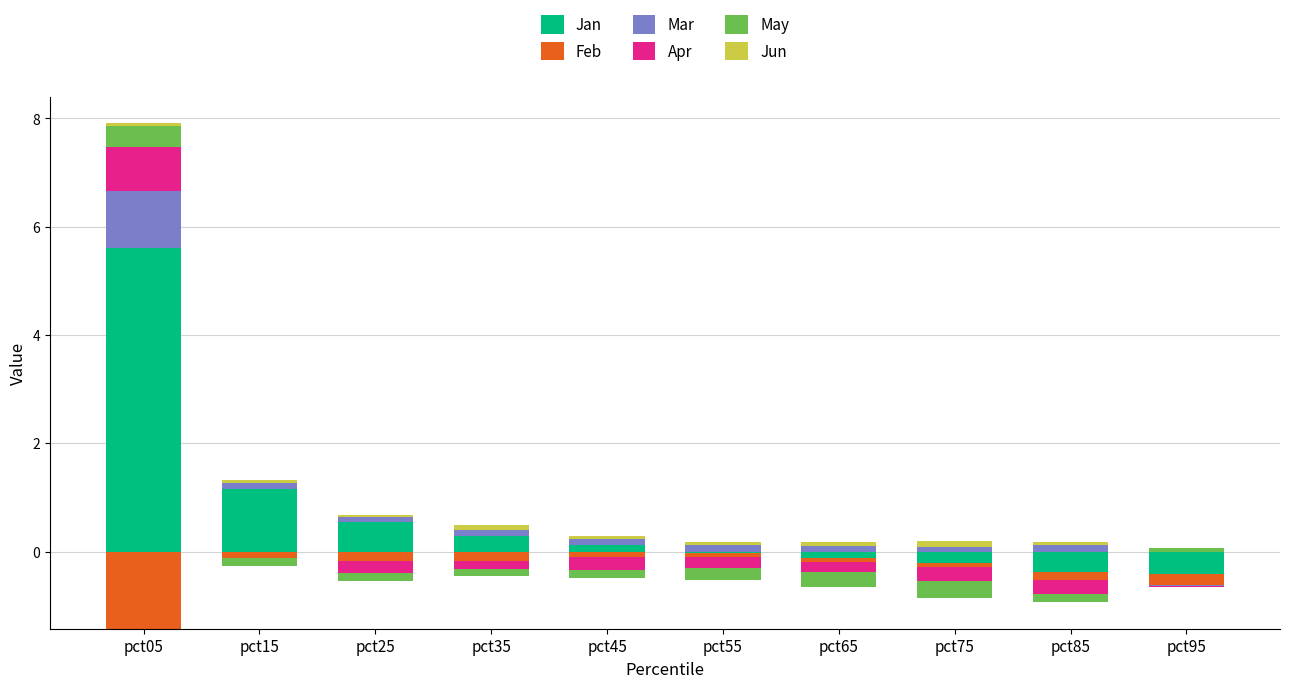

How many groups of bars are there?

10